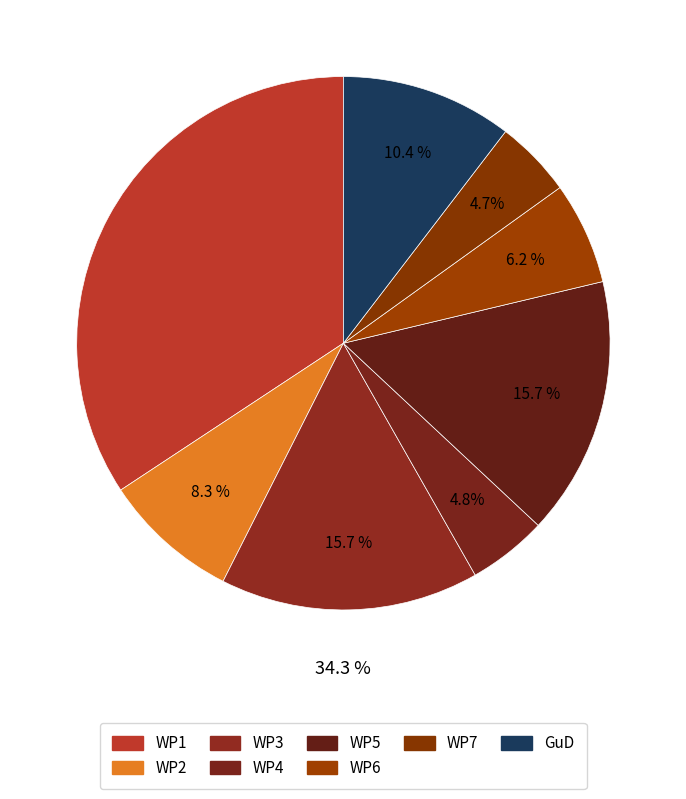

How many segments does this pie chart have?

8